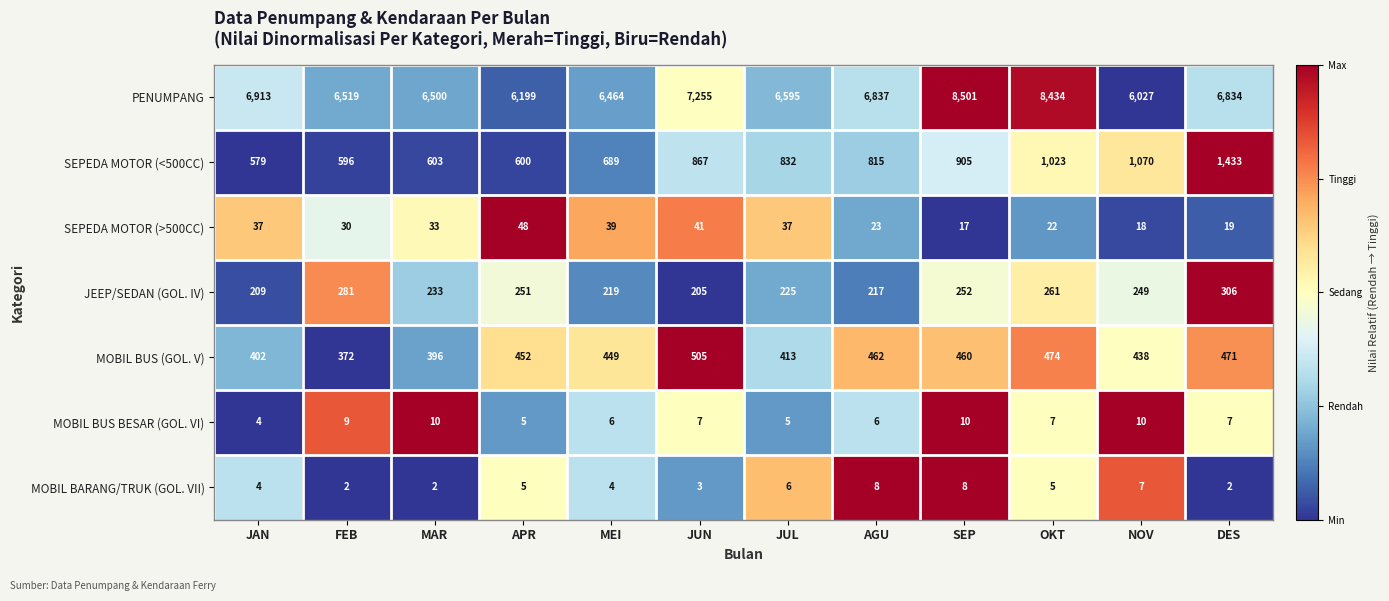

What is the total value across all series at MEI?

7870